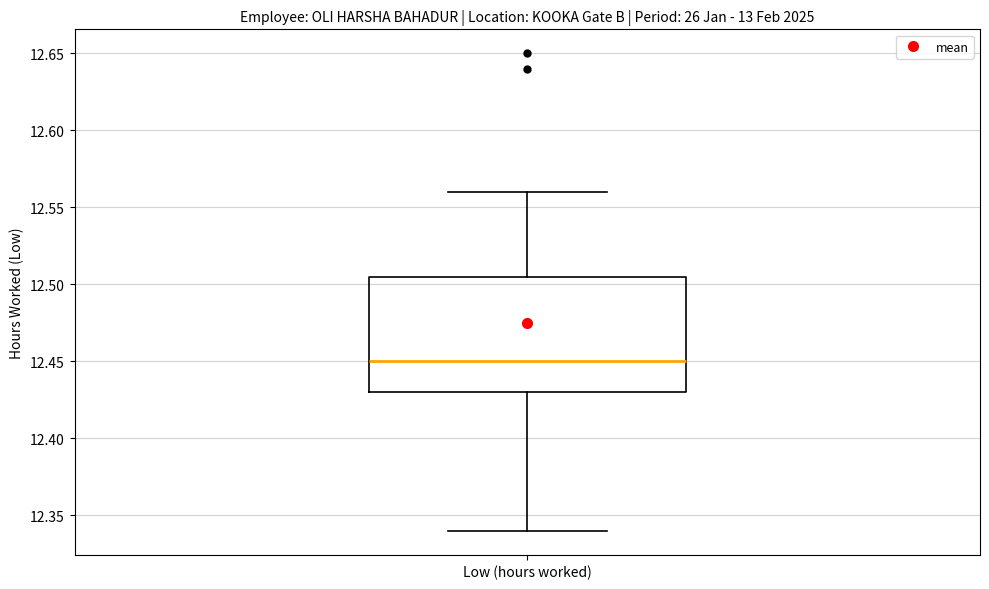

Transcribe this box plot: give where the median line is, the range the box spans, and where the two whiskers end, as read against the y-axis. The values are not printed on the chart, so give them approximately, as read against the axis.

median 12.450, box 12.430 to 12.505, whiskers 12.340 to 12.560